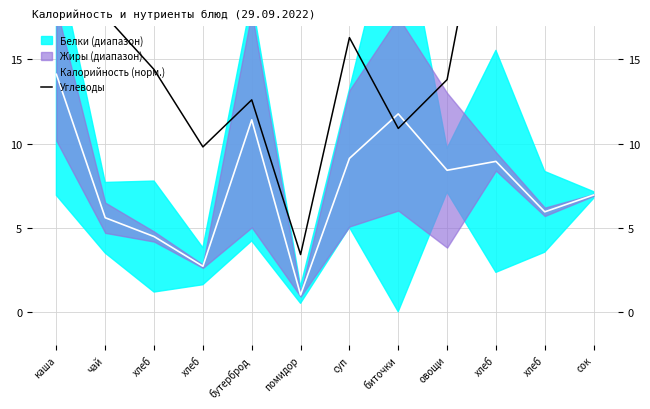

After their last crossing, which series has the higher values: Калорийность (норм.) or Углеводы?

Углеводы